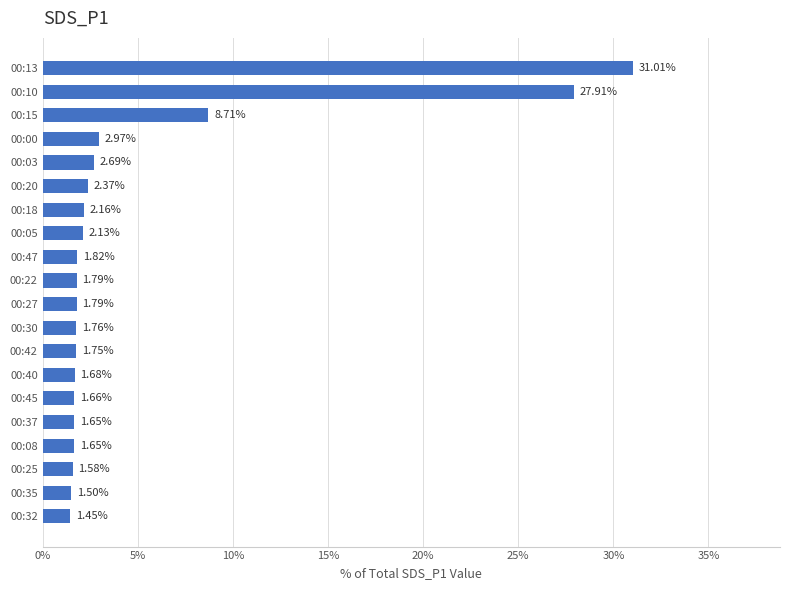

Between 00:25 and 00:32, which is larger?

00:25